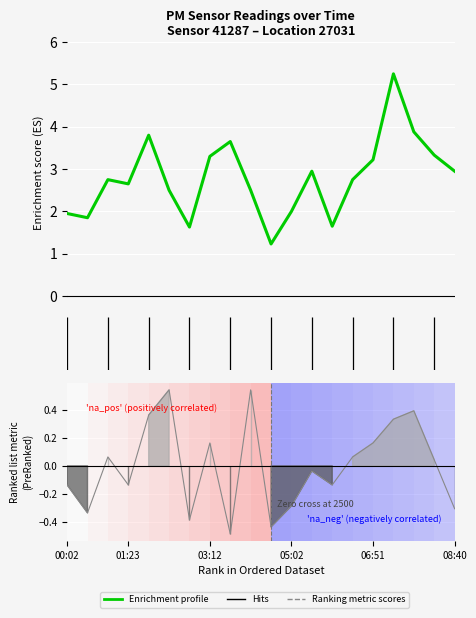

What is the value of the 10th point from the left?

2.5